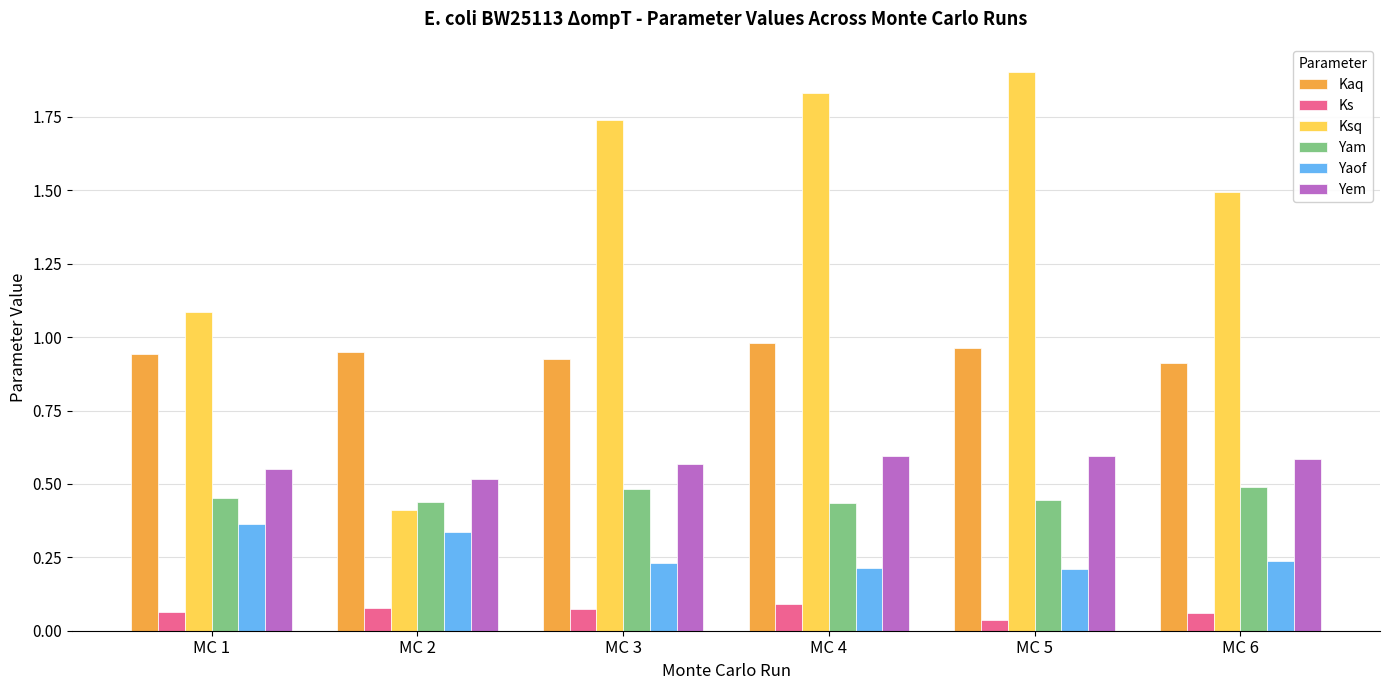

Is it true that Yem equals 0.8 at MC 4?

False